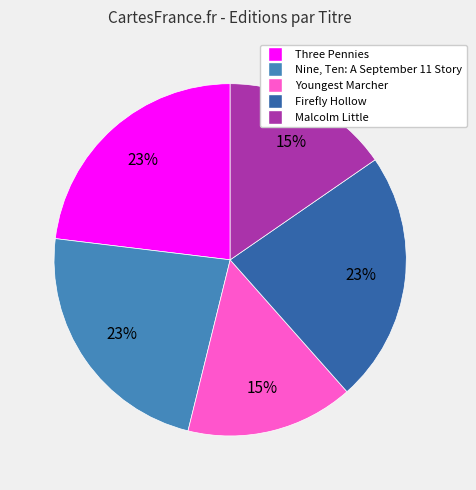

Count the number of slices in the pie.

5